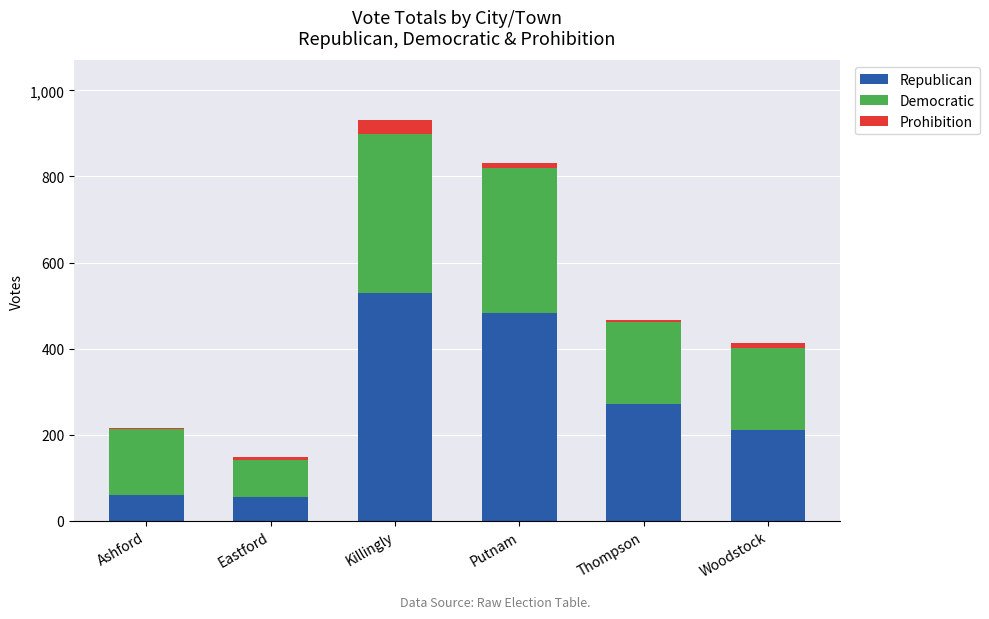

Which category has the highest value in the Republican series?

Killingly